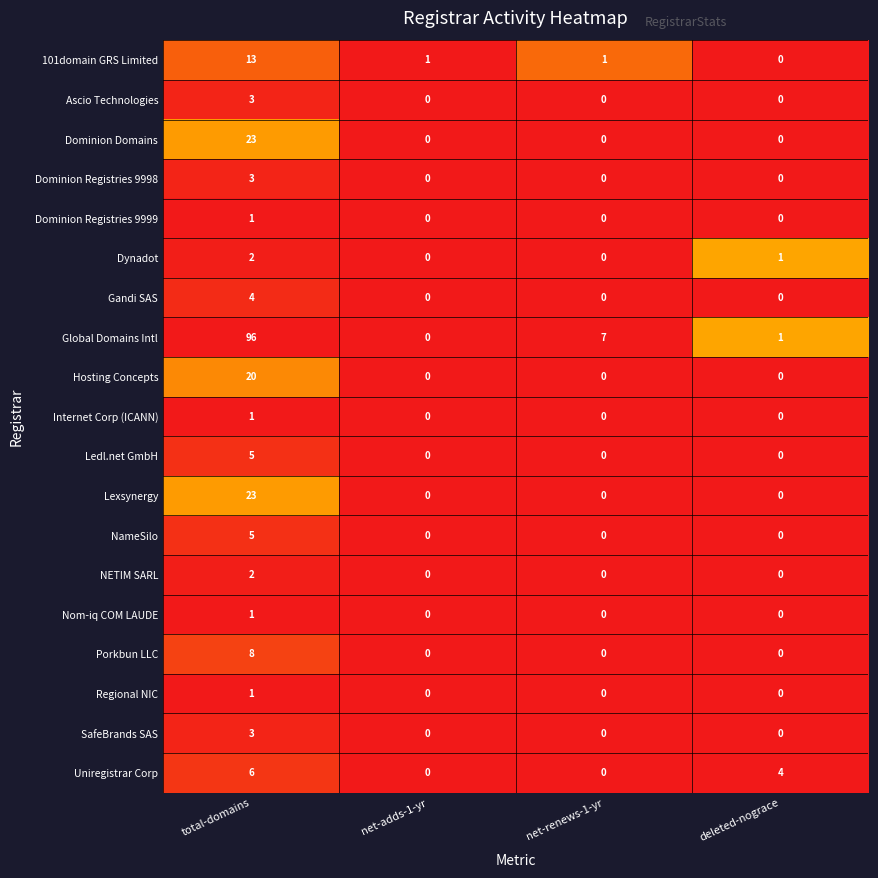

What is the total value across all series at net-adds-1-yr?

1